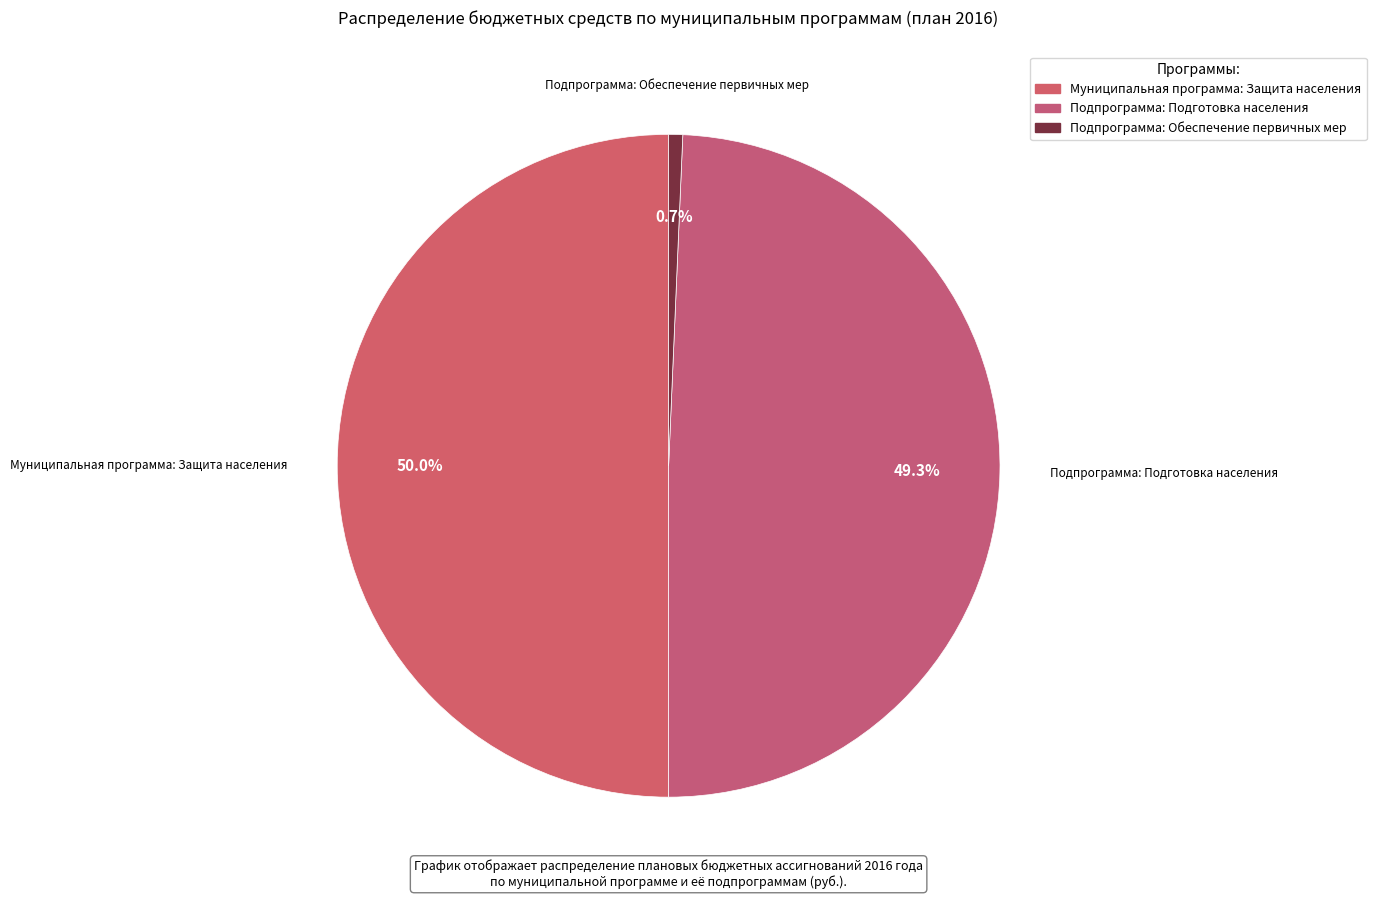

Is Подпрограмма: Обеспечение первичных мер the majority of the pie?

No